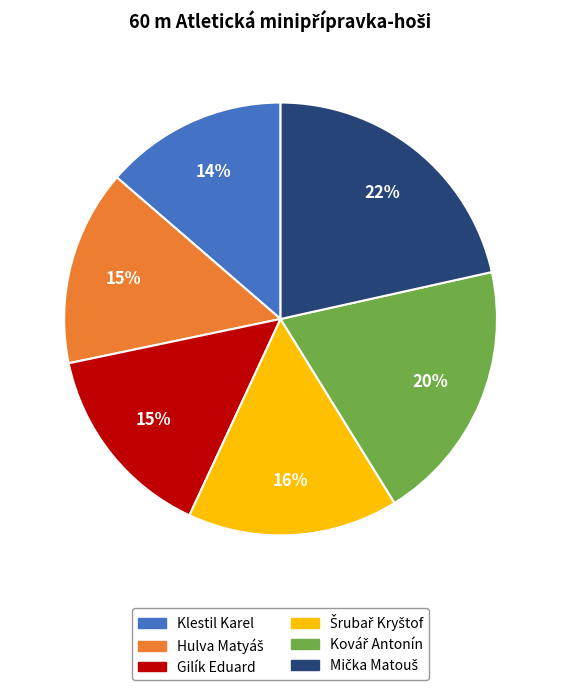

Count the number of slices in the pie.

6